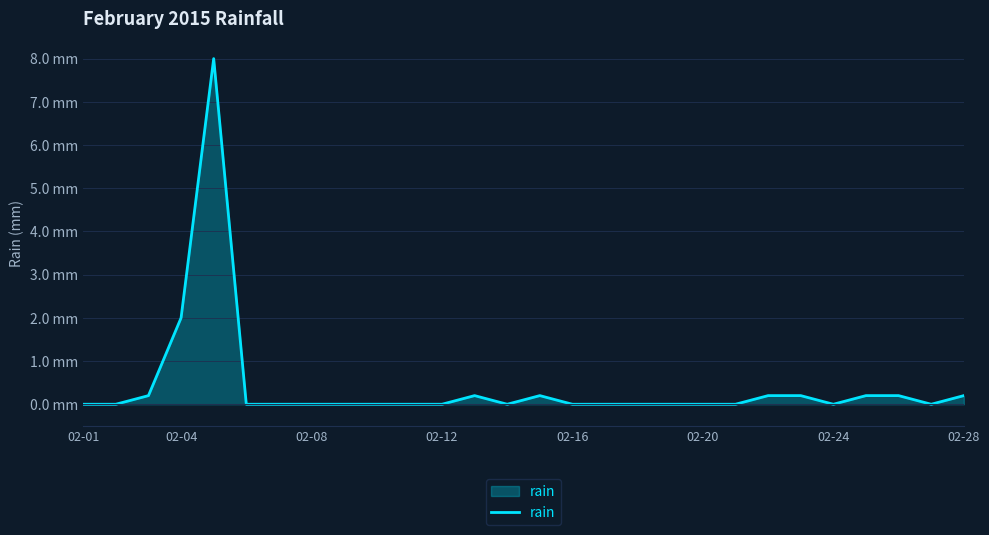

What is the value of the 22nd point from the left?

0.2